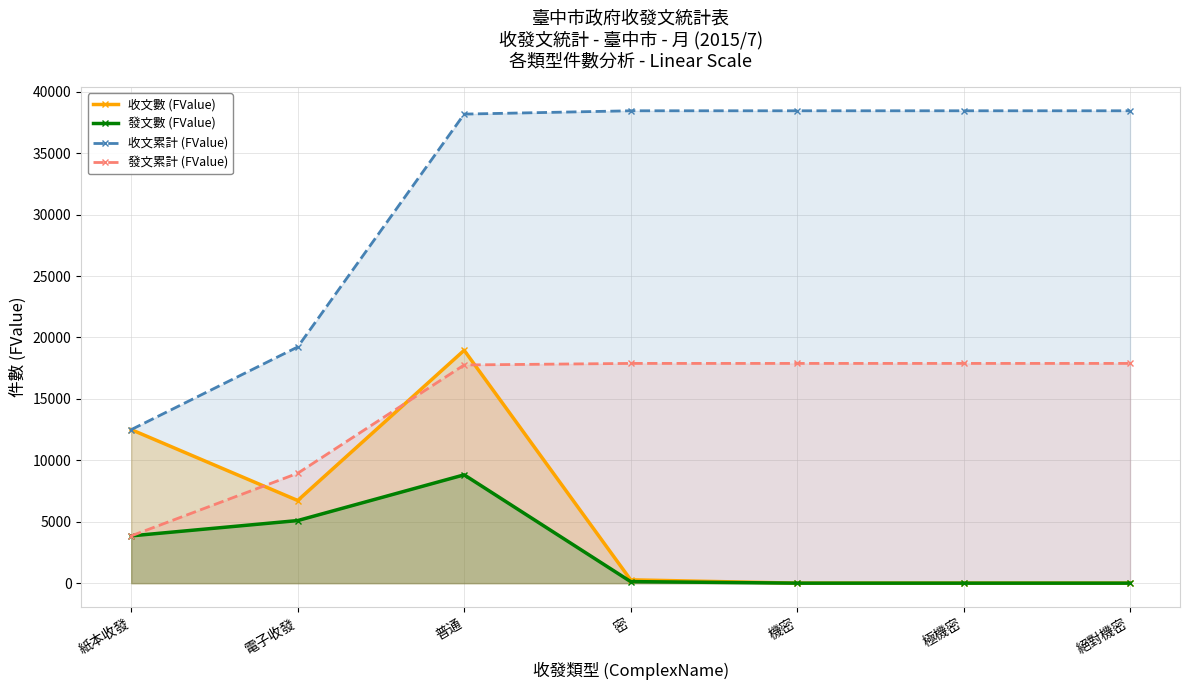

List the series in order of their peak value, lowest first.

發文數 (FValue), 發文累計 (FValue), 收文數 (FValue), 收文累計 (FValue)